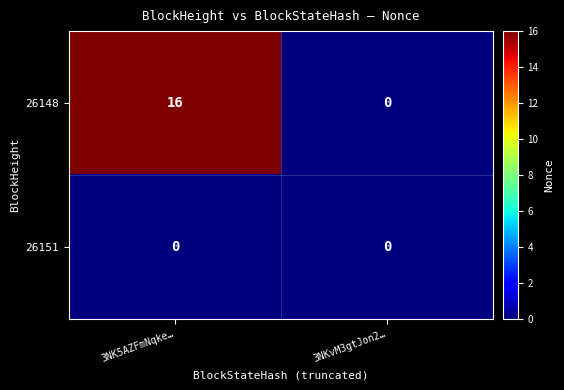

What is the maximum value for 26148?

16